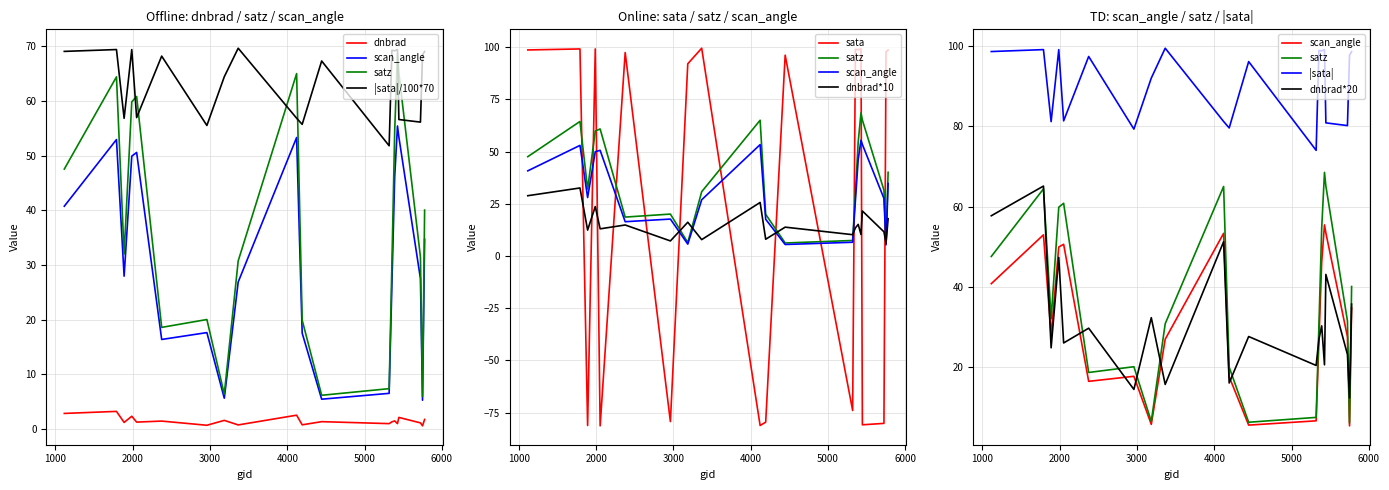

Reading left to right, transcribe all the data shown in this chart.

dnbrad: 2.9	3.3	1.2	2.4	1.3	1.5	0.7	1.6	0.8	2.6	0.8	1.4	1.0	1.3	1.5	1.0	2.2	1.2	0.6	1.8
sata: 98.6	99.1	-81.2	99.1	-81.4	97.4	-79.3	92.0	99.5	-81.2	-79.6	96.1	-74.0	98.9	98.8	99.1	-80.9	-80.2	97.7	98.6
satz: 47.5	64.4	32.0	59.8	60.8	18.6	20.0	6.4	30.8	65.0	19.9	6.2	7.4	30.4	54.6	68.5	65.1	31.5	6.0	40.0
scan_angle: 40.8	52.9	28.0	49.9	50.6	16.4	17.7	5.7	26.9	53.3	17.6	5.5	6.6	26.6	46.2	55.4	53.4	27.5	5.3	34.7